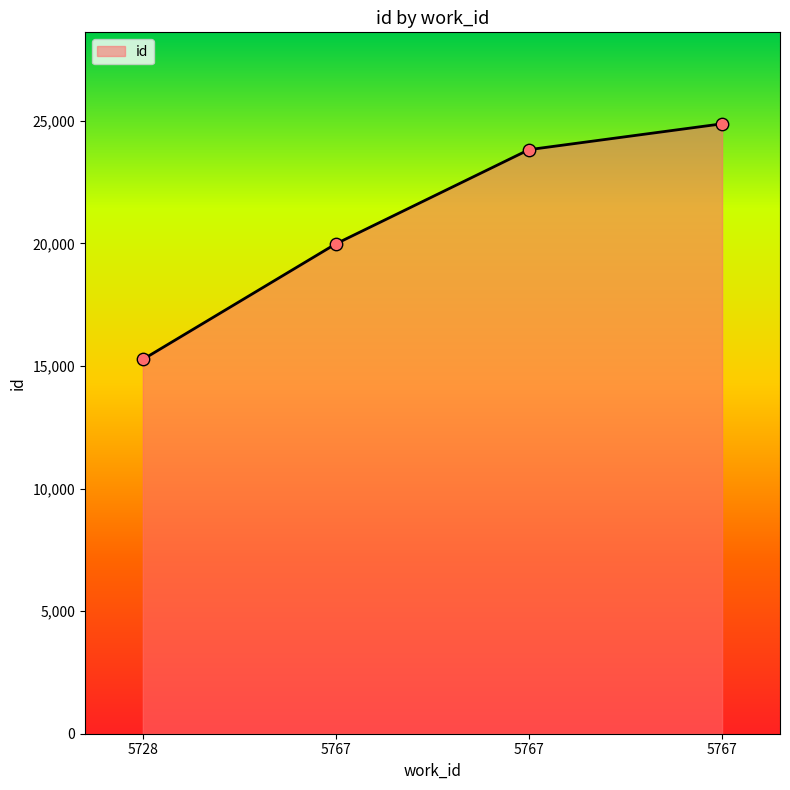

What is the change in value from 5767 to 5767?

+4895